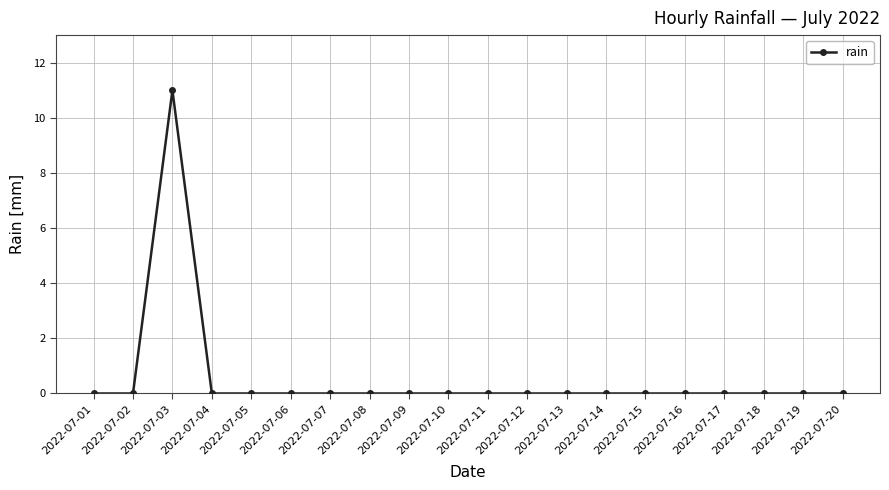

What is the maximum value shown in the chart?

11